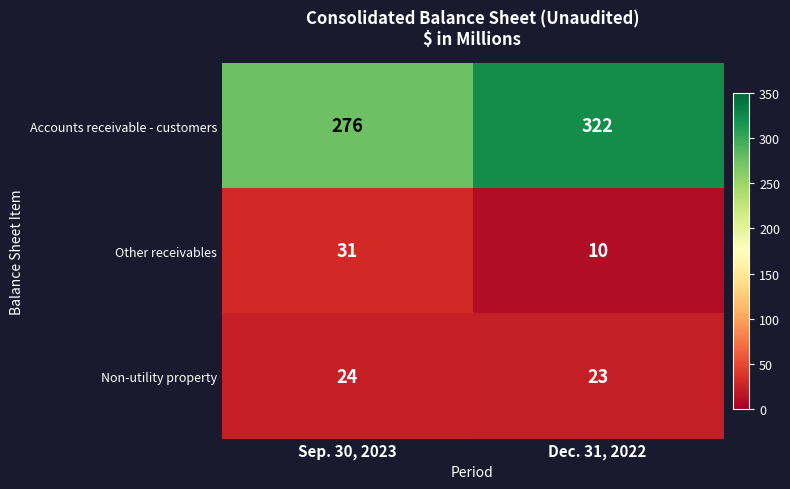

What is the difference between the highest and lowest values at Sep. 30, 2023?

252